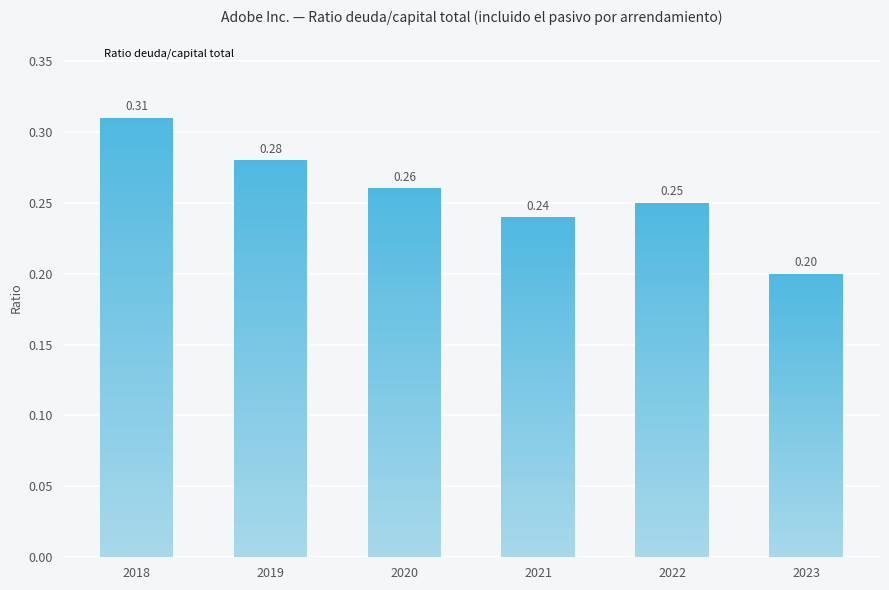

Reading right to left, transcribe all the data shown in this chart.

0.2	0.2	0.2	0.3	0.3	0.3